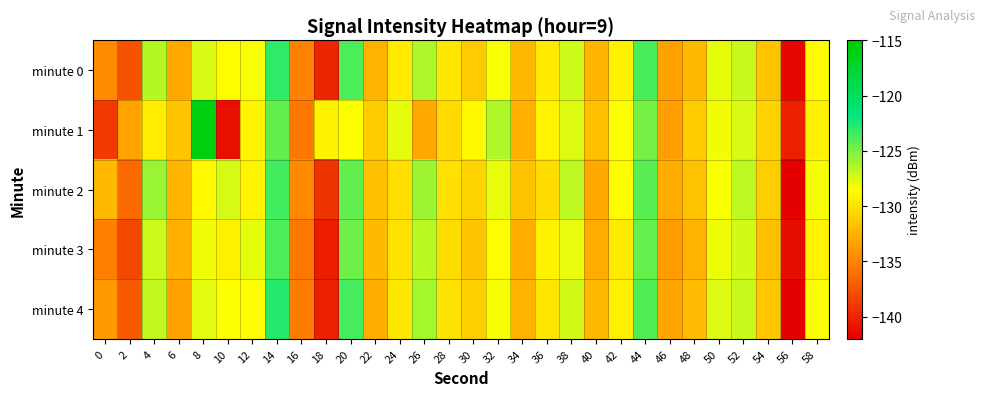

Reading left to right, what are all the values shown in this chart?

minute 0: 0=-134.6	2=-137.6	4=-126.6	6=-133.1	8=-127.5	10=-128.7	12=-128.3	14=-123.0	16=-135.1	18=-140.1	20=-123.8	22=-132.6	24=-129.6	26=-126.4	28=-129.8	30=-131.3	32=-128.3	34=-132.2	36=-129.6	38=-127.2	40=-132.4	42=-129.2	44=-123.7	46=-133.4	48=-132.2	50=-127.8	52=-127.0	54=-131.6	56=-141.6	58=-128.7
minute 1: 0=-138.9	2=-133.3	4=-129.5	6=-131.6	8=-115.9	10=-141.2	12=-129.1	14=-124.3	16=-135.7	18=-129.2	20=-128.5	22=-131.2	24=-127.8	26=-133.1	28=-130.5	30=-128.9	32=-126.3	34=-132.7	36=-129.1	38=-127.6	40=-131.8	42=-128.4	44=-124.9	46=-133.6	48=-131.2	50=-128.1	52=-127.5	54=-130.9	56=-140.3	58=-129.2
minute 2: 0=-132.1	2=-136.5	4=-125.8	6=-132.3	8=-128.9	10=-127.4	12=-129.1	14=-123.5	16=-134.7	18=-139.2	20=-124.3	22=-131.8	24=-130.2	26=-125.9	28=-130.1	30=-130.8	32=-127.9	34=-131.6	36=-130.3	38=-126.8	40=-133.1	42=-128.7	44=-124.1	46=-132.9	48=-131.7	50=-128.3	52=-126.8	54=-131.1	56=-142.1	58=-128.2
minute 3: 0=-135.3	2=-138.1	4=-127.2	6=-132.7	8=-128.1	10=-129.3	12=-127.8	14=-123.8	16=-135.6	18=-140.5	20=-124.7	22=-132.1	24=-129.9	26=-126.7	28=-130.3	30=-131.6	32=-128.7	34=-132.8	36=-129.2	38=-127.9	40=-132.9	42=-129.6	44=-124.4	46=-133.7	48=-132.5	50=-128.0	52=-127.3	54=-131.9	56=-141.3	58=-129.1
minute 4: 0=-133.8	2=-137.2	4=-126.9	6=-133.4	8=-127.7	10=-128.5	12=-128.6	14=-122.7	16=-135.4	18=-140.3	20=-123.6	22=-132.8	24=-129.7	26=-126.1	28=-130.0	30=-131.1	32=-128.2	34=-132.5	36=-129.8	38=-127.3	40=-132.2	42=-129.3	44=-123.9	46=-133.2	48=-132.0	50=-127.6	52=-127.1	54=-131.4	56=-141.9	58=-128.5